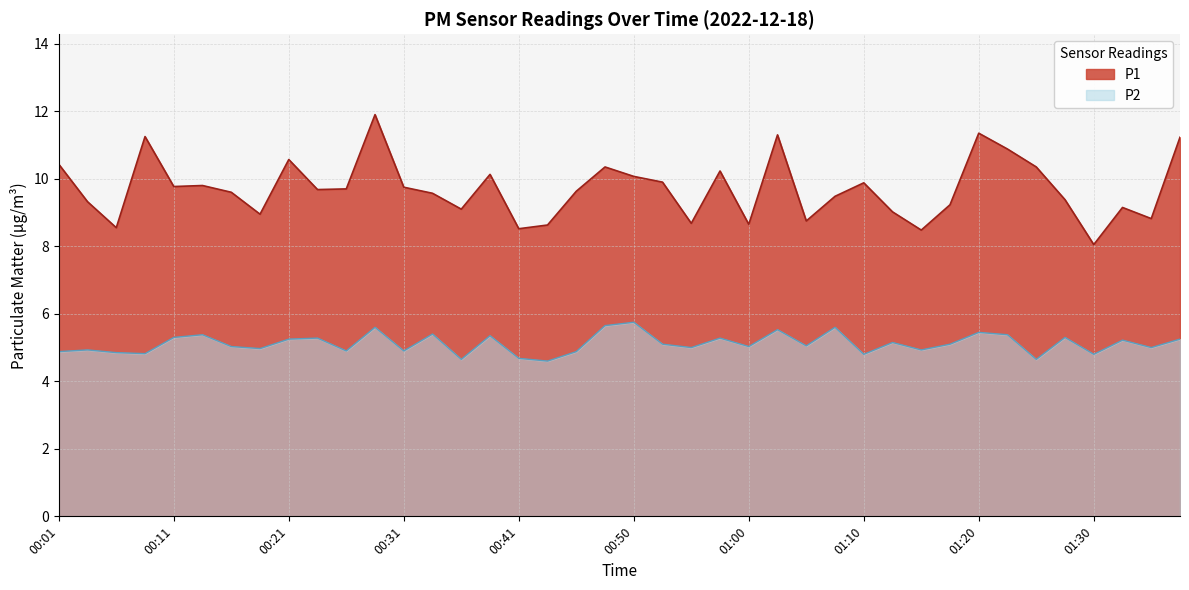

Reading left to right, transcribe all the data shown in this chart.

P1: 00:01=10.4	00:03=9.3	00:06=8.6	00:08=11.2	00:11=9.8	00:13=9.8	00:16=9.6	00:18=8.9	00:21=10.6	00:23=9.7	00:26=9.7	00:28=11.9	00:31=9.8	00:33=9.6	00:36=9.1	00:38=10.1	00:41=8.5	00:43=8.6	00:45=9.6	00:48=10.3	00:50=10.1	00:53=9.9	00:55=8.7	00:58=10.2	01:00=8.7	01:03=11.3	01:05=8.8	01:08=9.5	01:10=9.9	01:13=9.0	01:15=8.5	01:17=9.2	01:20=11.3	01:22=10.9	01:25=10.3	01:27=9.4	01:30=8.1	01:32=9.2	01:35=8.8	01:37=11.2
P2: 00:01=4.9	00:03=4.9	00:06=4.8	00:08=4.8	00:11=5.3	00:13=5.4	00:16=5.0	00:18=5.0	00:21=5.2	00:23=5.3	00:26=4.9	00:28=5.6	00:31=4.9	00:33=5.4	00:36=4.7	00:38=5.3	00:41=4.7	00:43=4.6	00:45=4.9	00:48=5.7	00:50=5.8	00:53=5.1	00:55=5.0	00:58=5.3	01:00=5.0	01:03=5.5	01:05=5.0	01:08=5.6	01:10=4.8	01:13=5.2	01:15=4.9	01:17=5.1	01:20=5.5	01:22=5.4	01:25=4.7	01:27=5.3	01:30=4.8	01:32=5.2	01:35=5.0	01:37=5.2